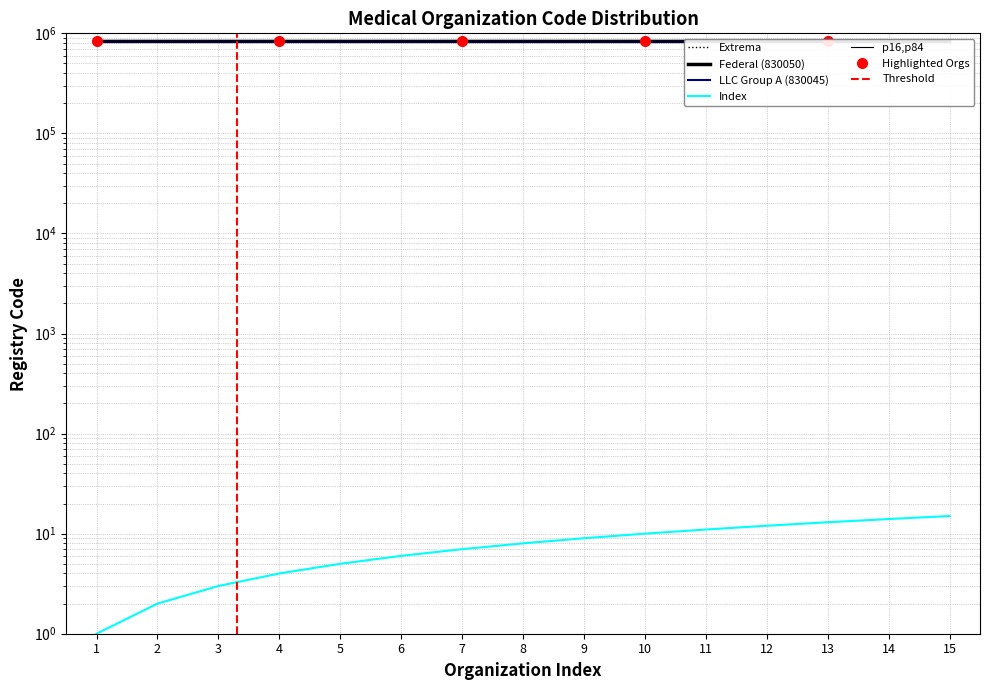

How many lines are shown in the chart?

5